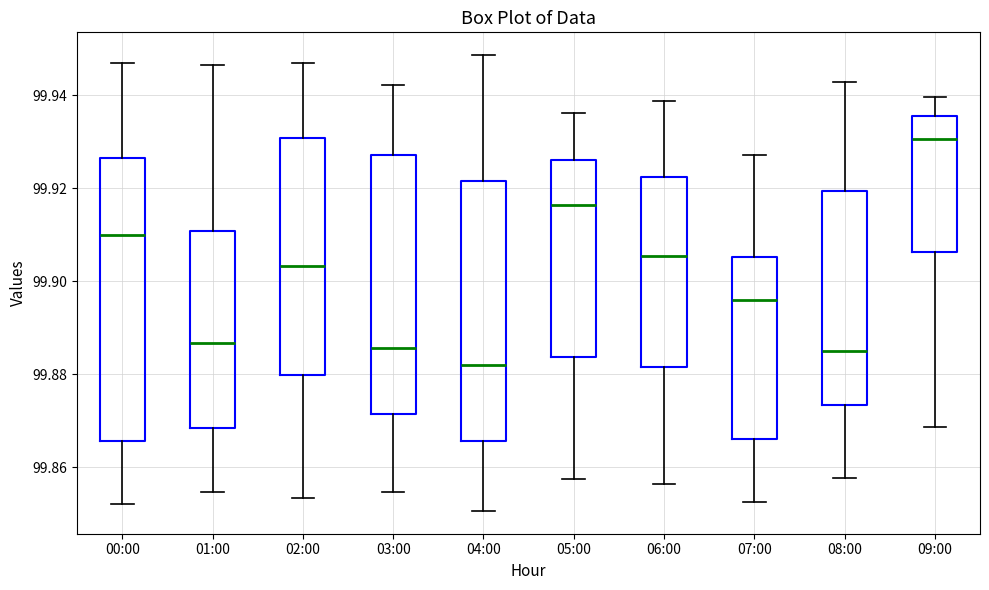

Where is the upper edge of the box for 07:00 on the y-axis? The values are not printed on the chart, so give them approximately, as read against the axis.

99.906